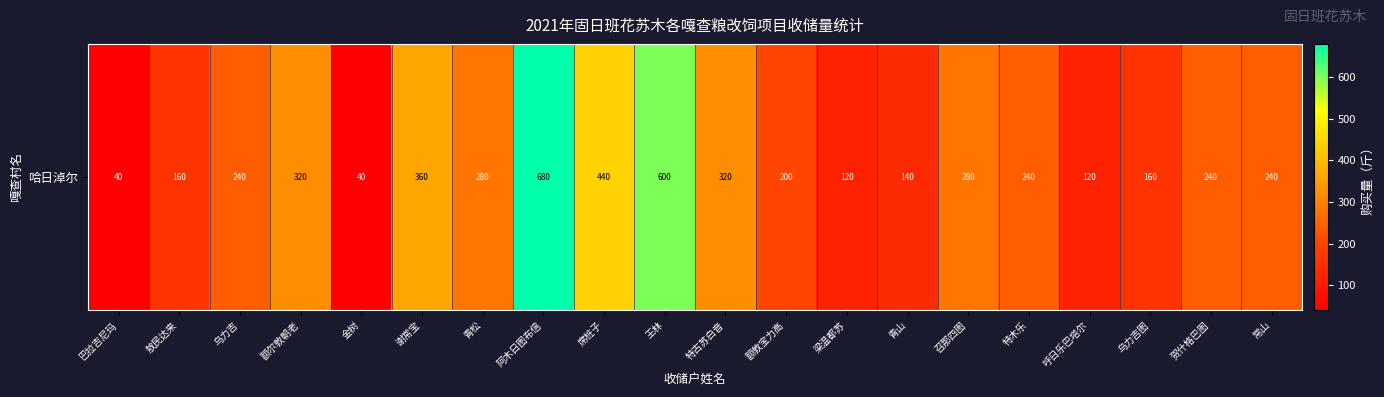

Which label corresponds to the smallest value in the chart?

巴拉吉尼玛